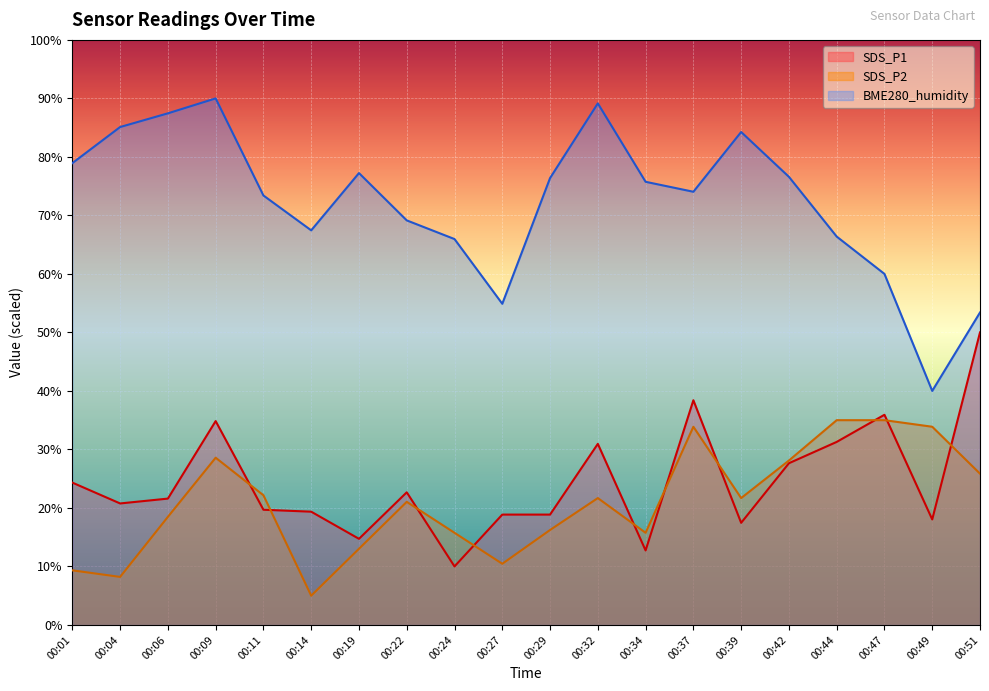

At which label is SDS_P1 closest to 30?

00:32